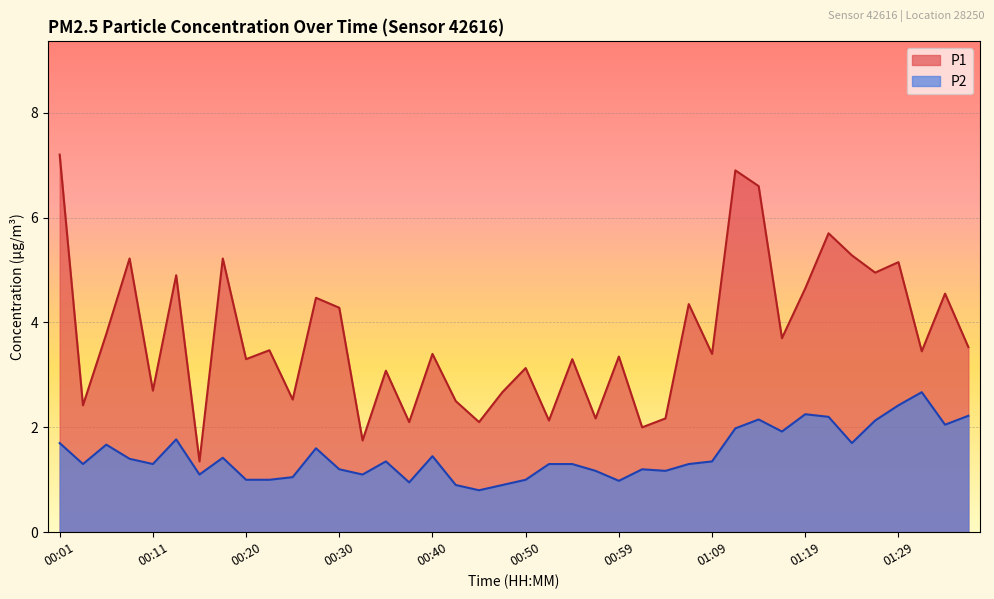

True or false: P1 and P2 cross at least once.

False